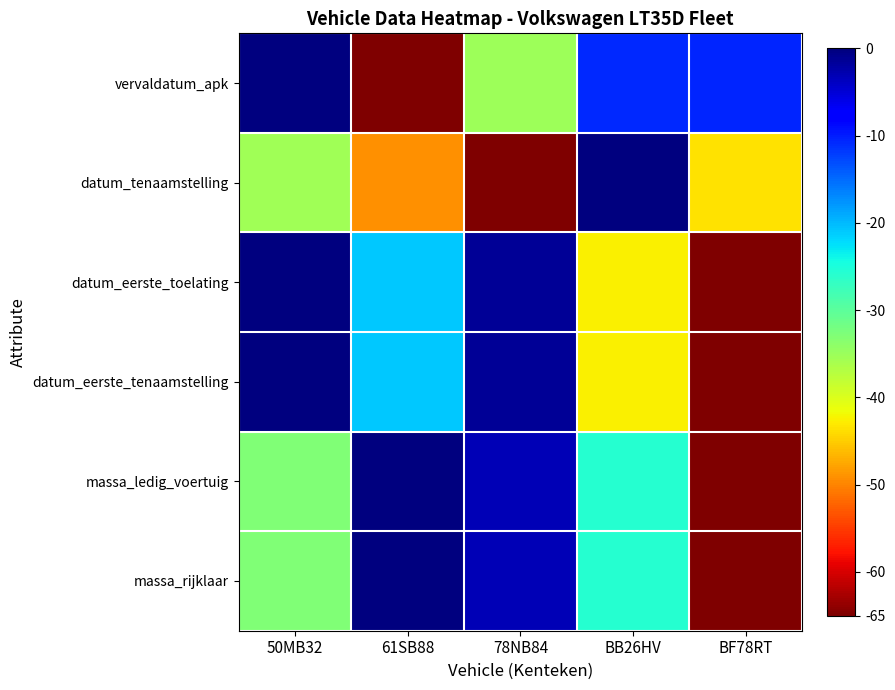

Between 78NB84 and 50MB32, which is larger?

50MB32